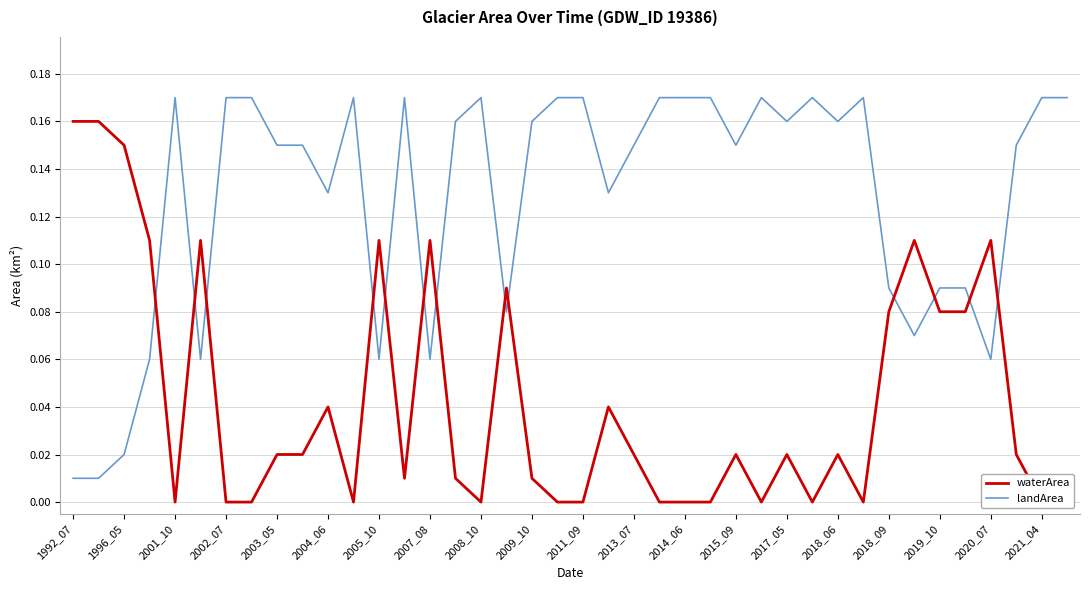

What is the difference between the maximum and minimum values in the landArea series?

0.2